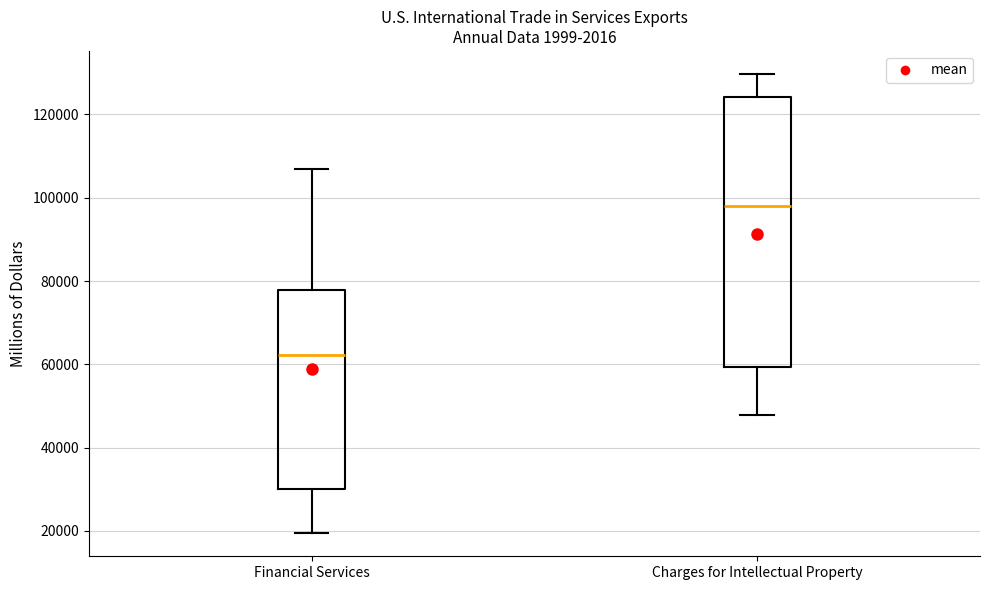

Reading left to right, read every box against the y-axis: the position of its median line, the range the box covers, and the ends of its whiskers. The values are not printed on the chart, so give them approximately, as read against the axis.

Financial Services: median 62000, box 30000 to 78000, whiskers 20000 to 106000
Charges for Intellectual Property: median 98000, box 60000 to 124000, whiskers 48000 to 130000